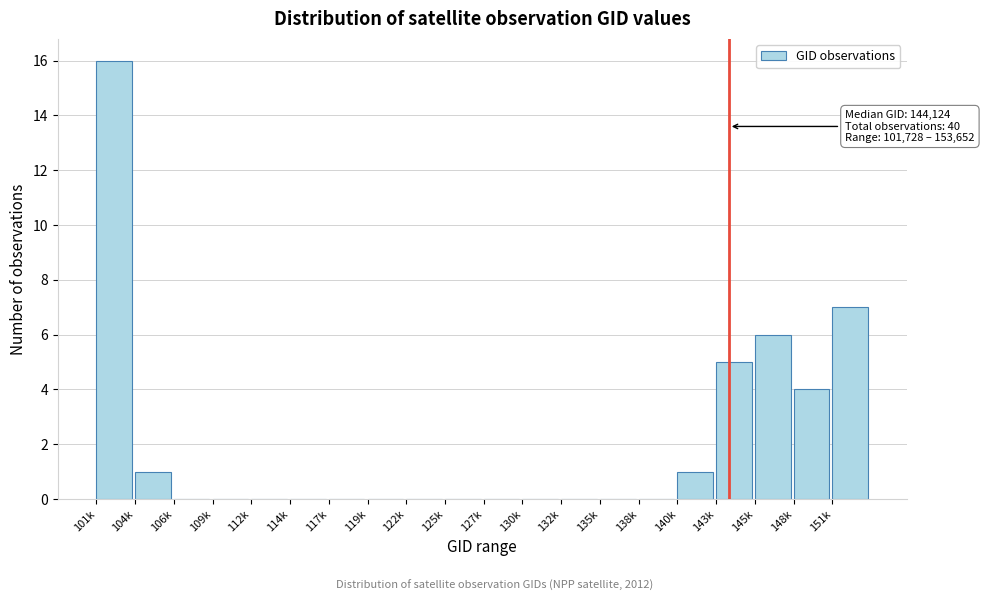

Reading left to right, extract all data points from this chart.

101k=16	104k=1	106k=0	109k=0	112k=0	114k=0	117k=0	119k=0	122k=0	125k=0	127k=0	130k=0	132k=0	135k=0	138k=0	140k=1	143k=5	145k=6	148k=4	151k=7